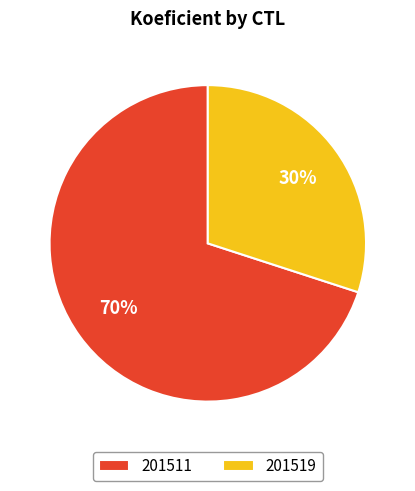

Which slice represents more than half of the pie?

201511